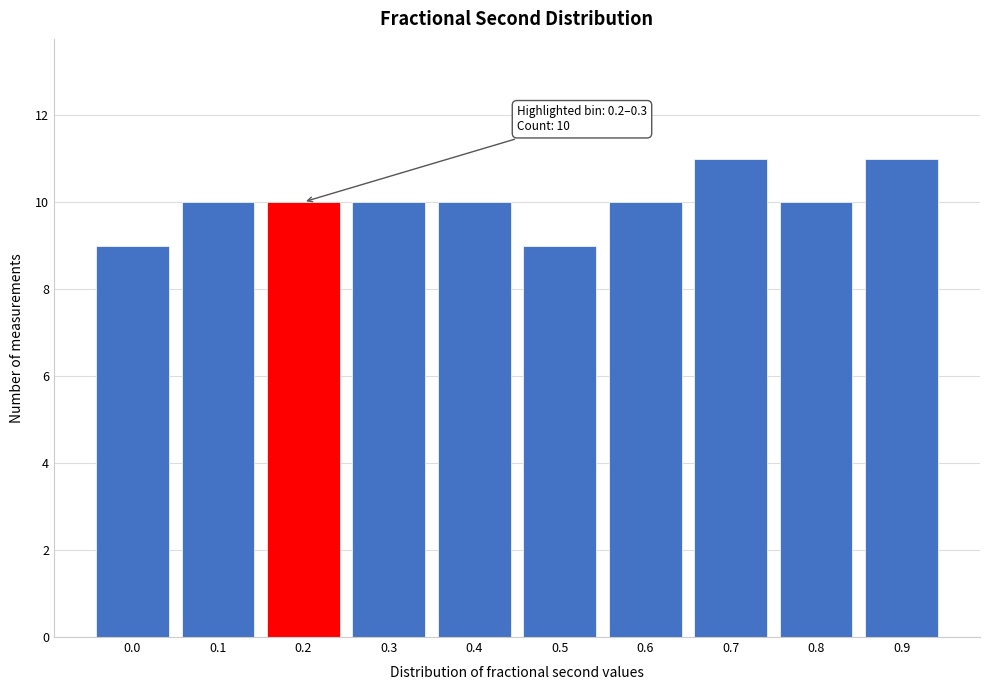

Reading left to right, extract all data points from this chart.

9	10	10	10	10	9	10	11	10	11